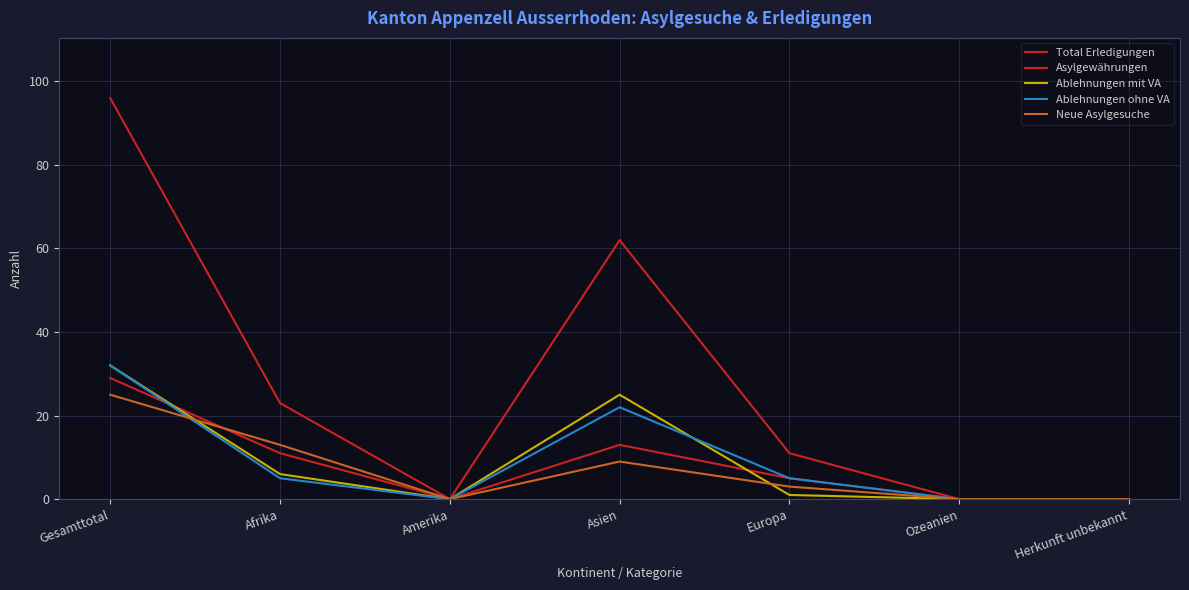

Does the chart display data point markers on the line(s)?

No